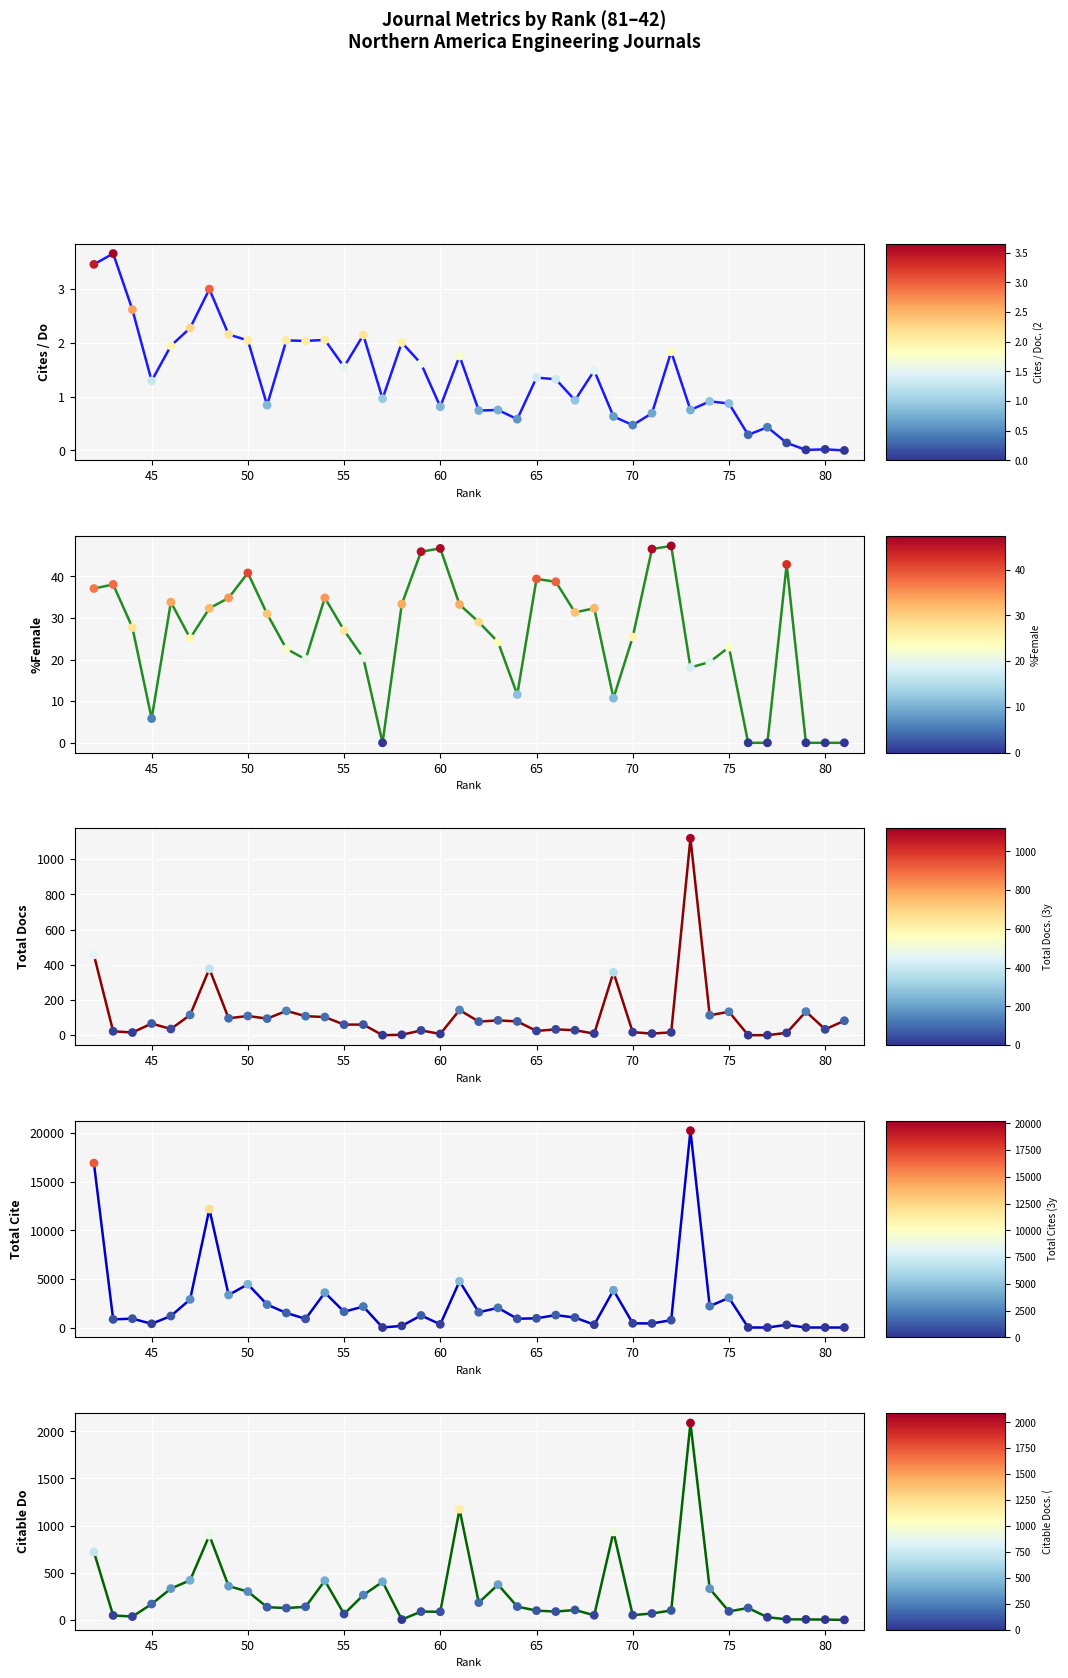

What is the total value across all series at 65?

1107.7